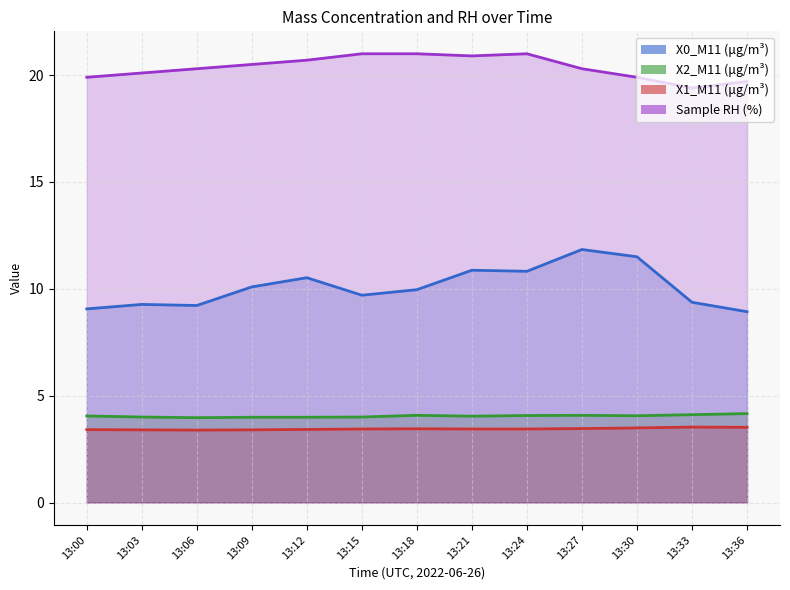

At which category does the chart reach its peak across all series?

13:15